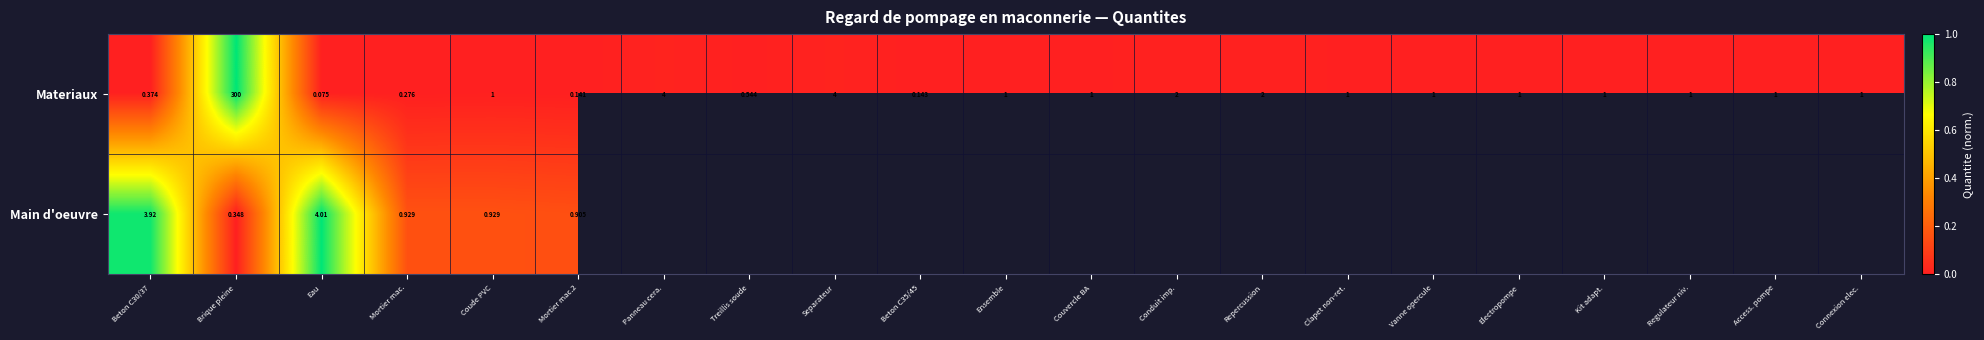

At which label does Materiaux reach its minimum?

Eau